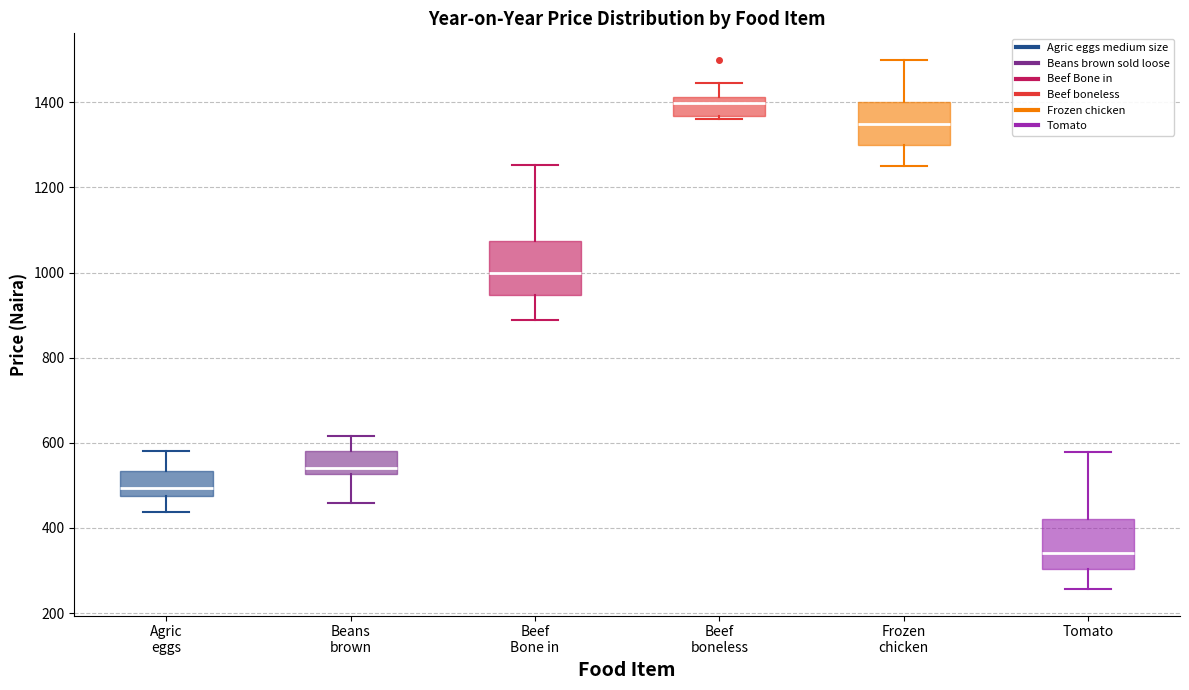

Where does the upper whisker of the box for Beef boneless end on the y-axis? The values are not printed on the chart, so give them approximately, as read against the axis.

1440